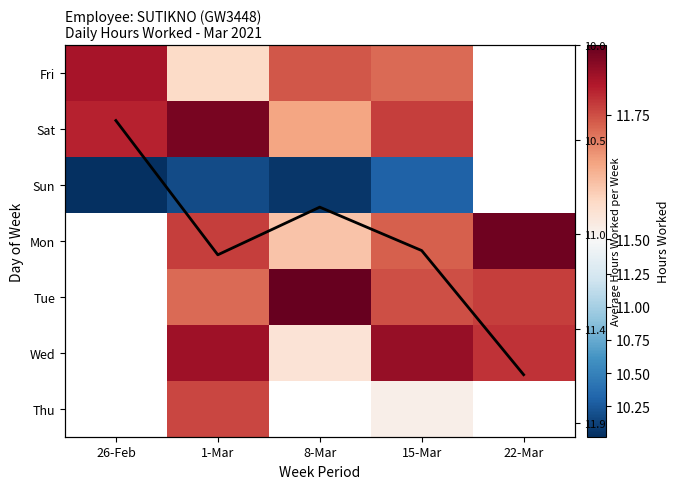

How many Fri values are between 11 and 12?

4